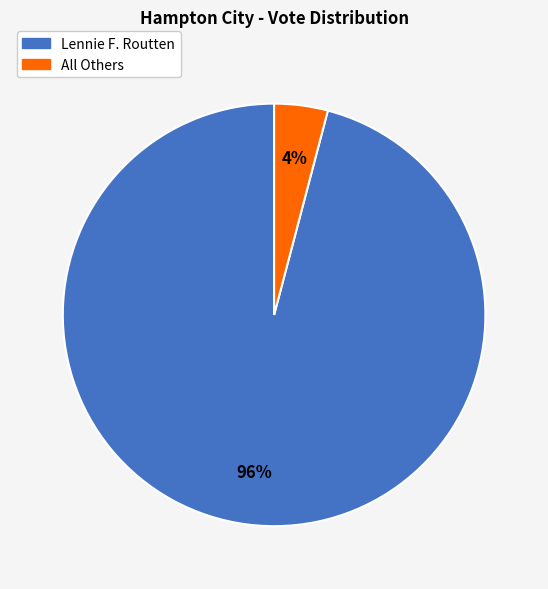

Do Lennie F. Routten and All Others together represent more than half of the pie?

Yes